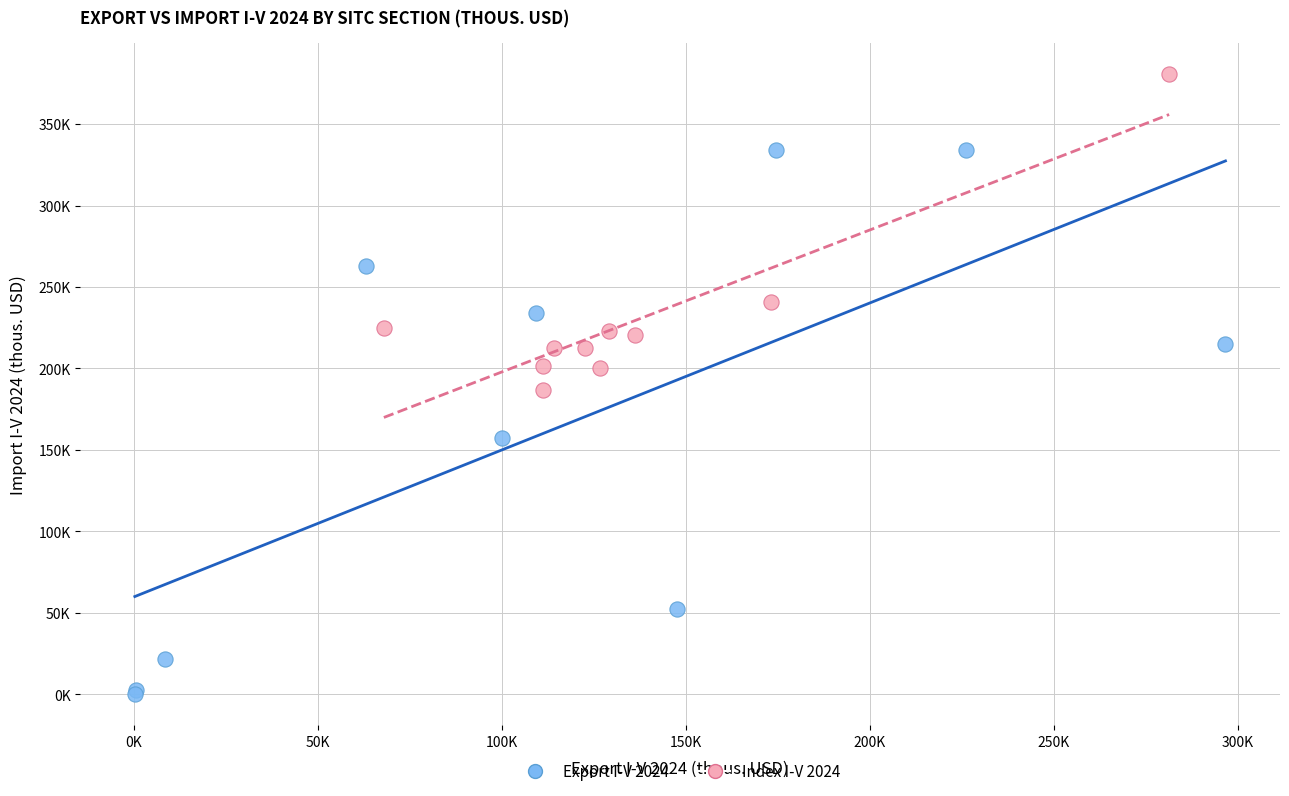

What are all the series names shown in the legend?

Export I-V 2024, Index I-V 2024